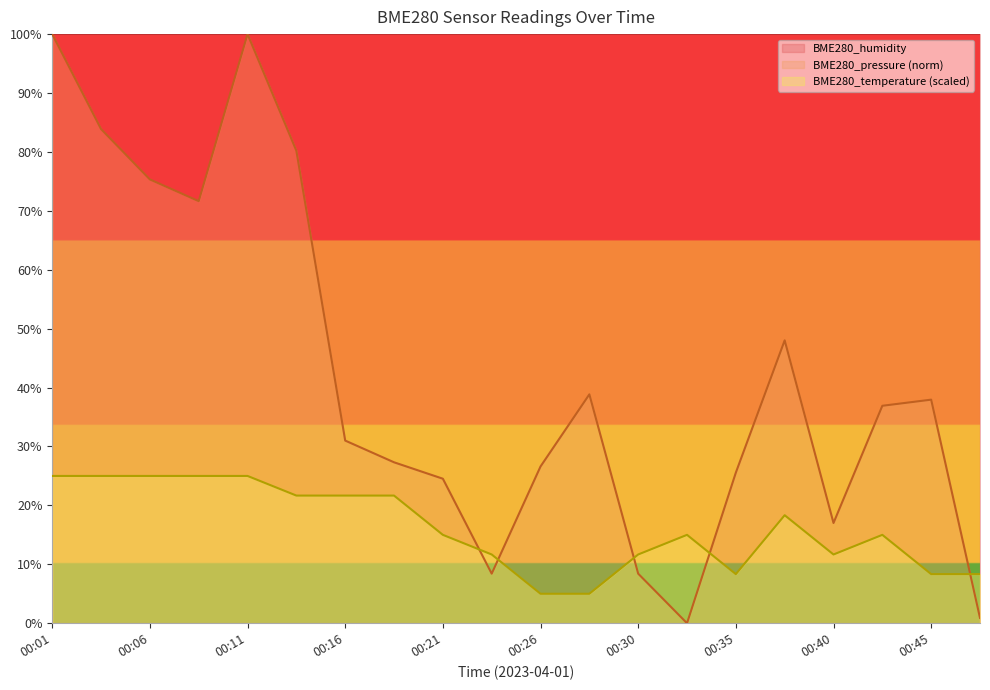

True or false: BME280_temperature has more than 2 interior local peaks.

True